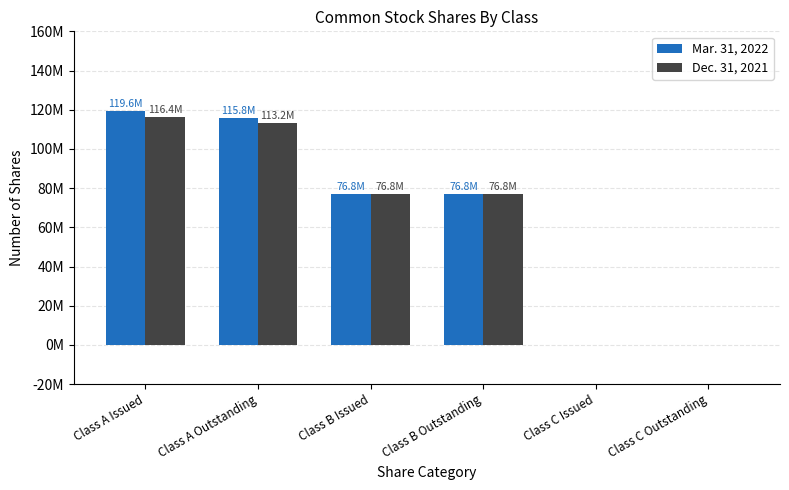

What are all the series names shown in the legend?

Mar. 31, 2022, Dec. 31, 2021